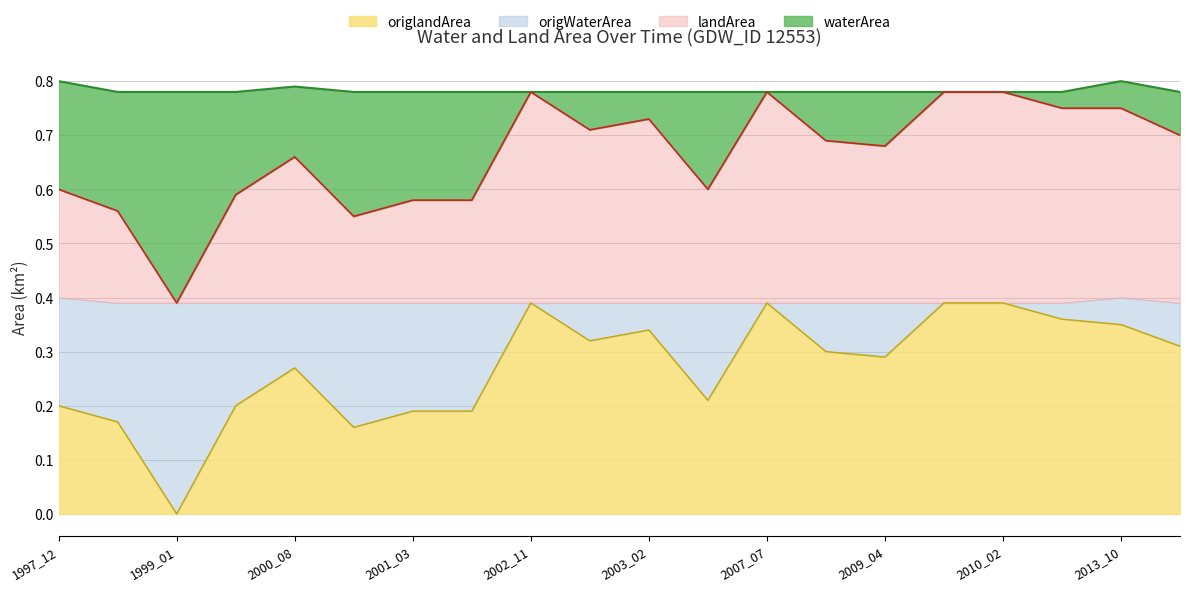

The value of origlandArea at 2000_08 is 0.4. True or false?

False